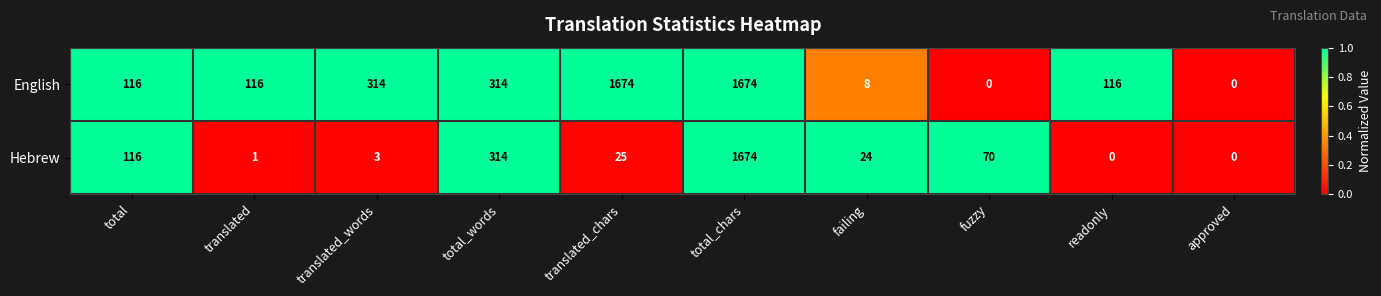

True or false: English has a value of 176 at translated_words.

False